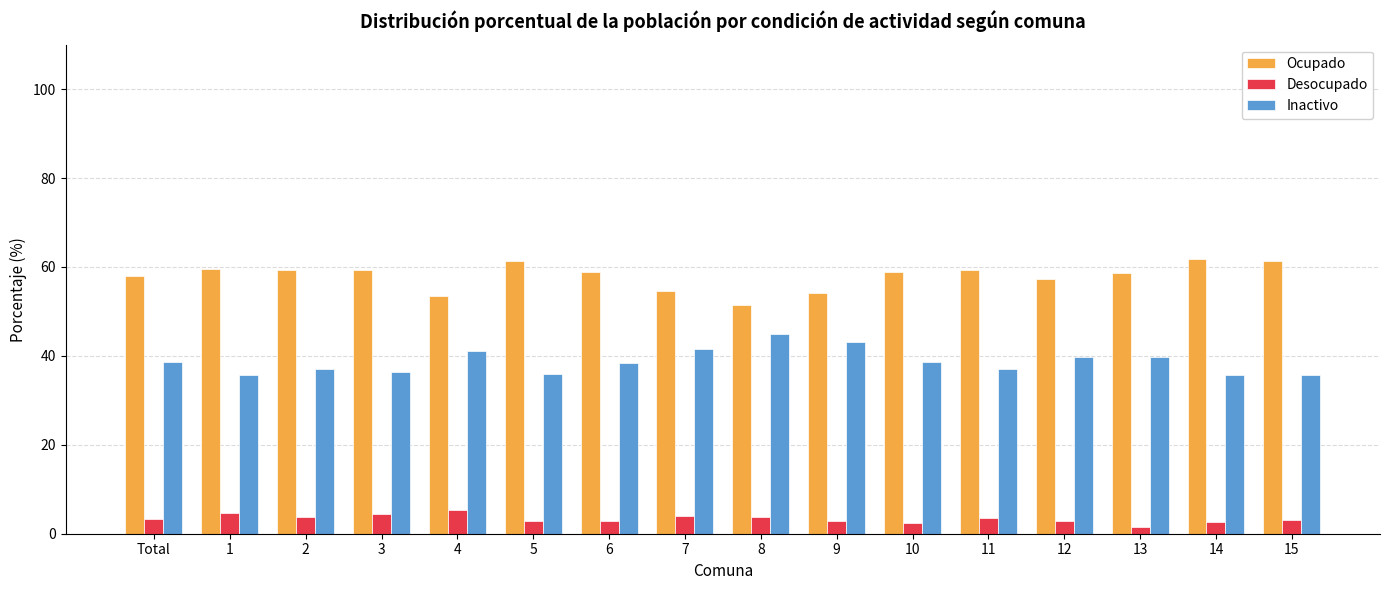

Does the chart contain stacked bars?

No